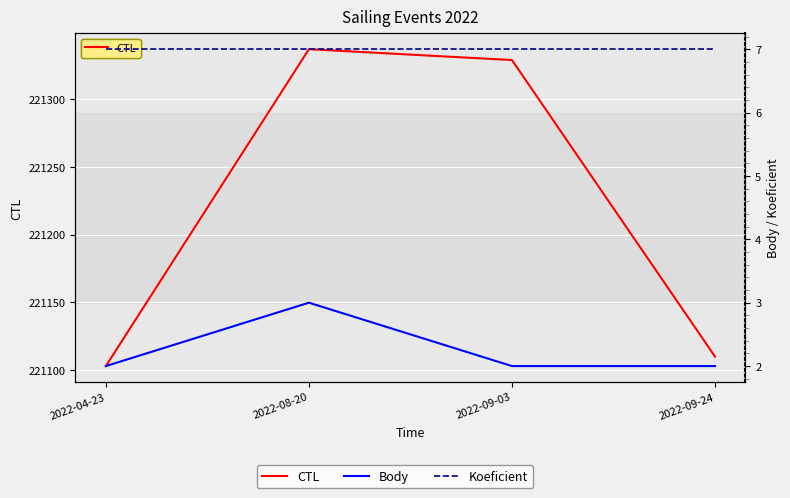

In Body, how many points are higher than both neighbors (excluding endpoints)?

1